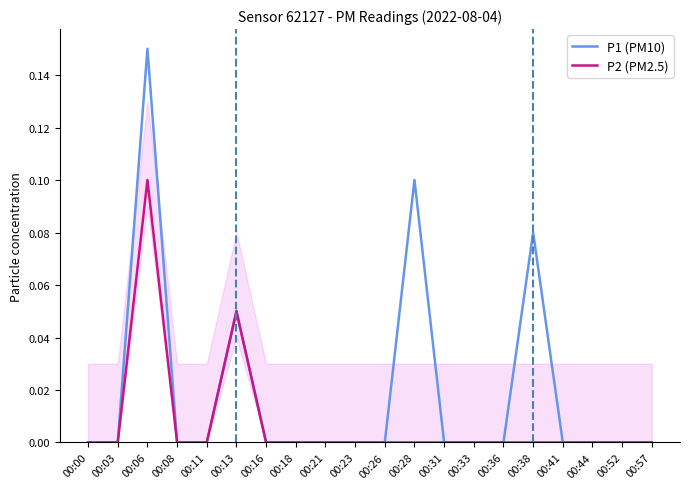

Is it true that P2 (PM2.5) equals 0.0 at 00:26?

True